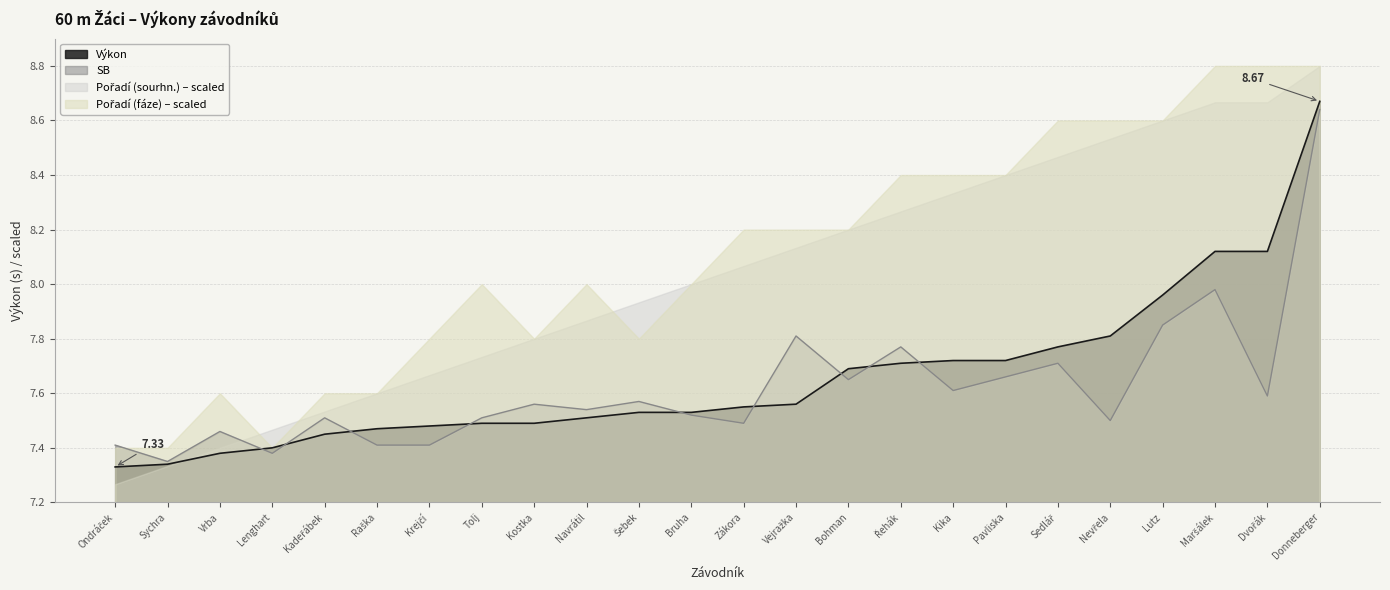

What value does the Výkon series have at Raška?

7.5